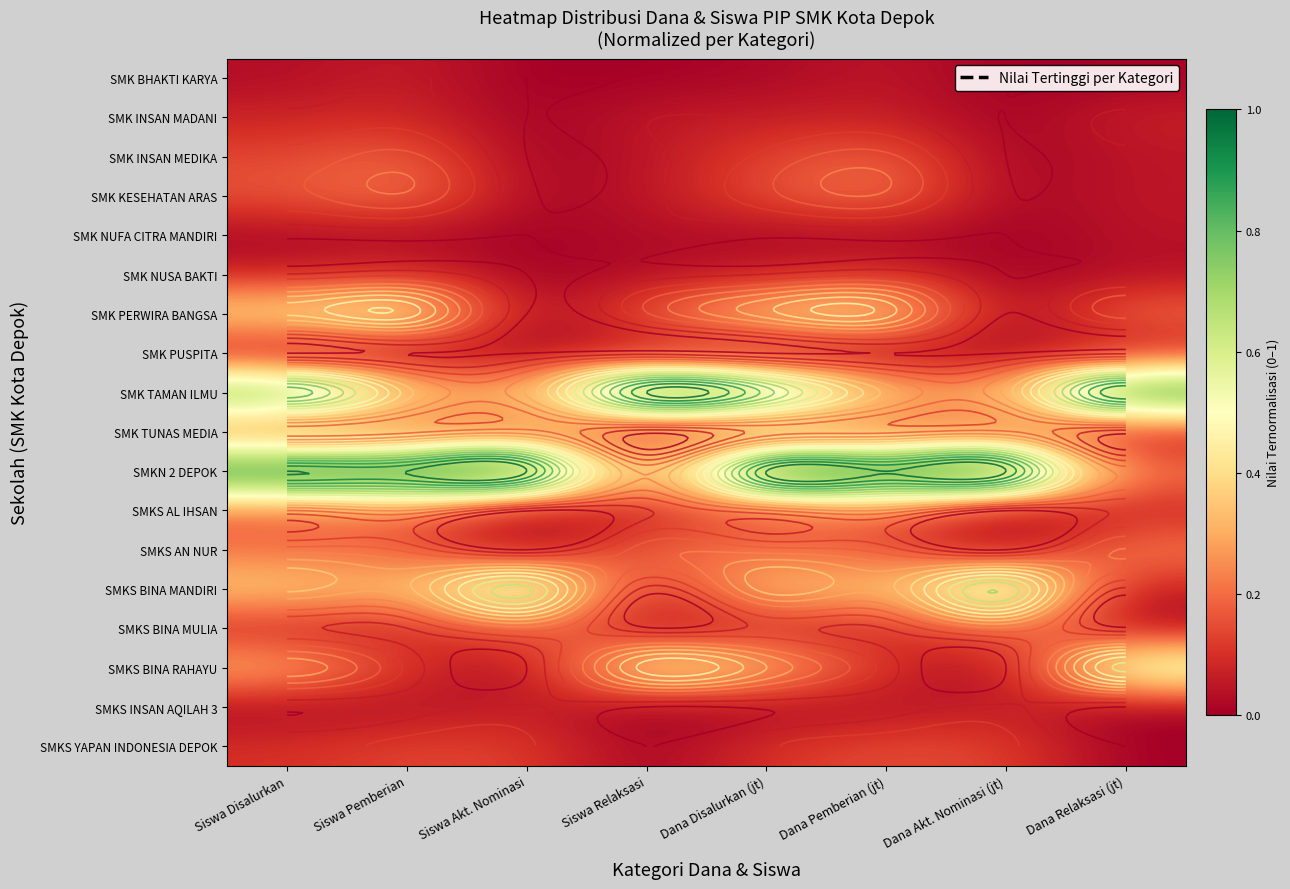

Count the number of categories in the chart.

8